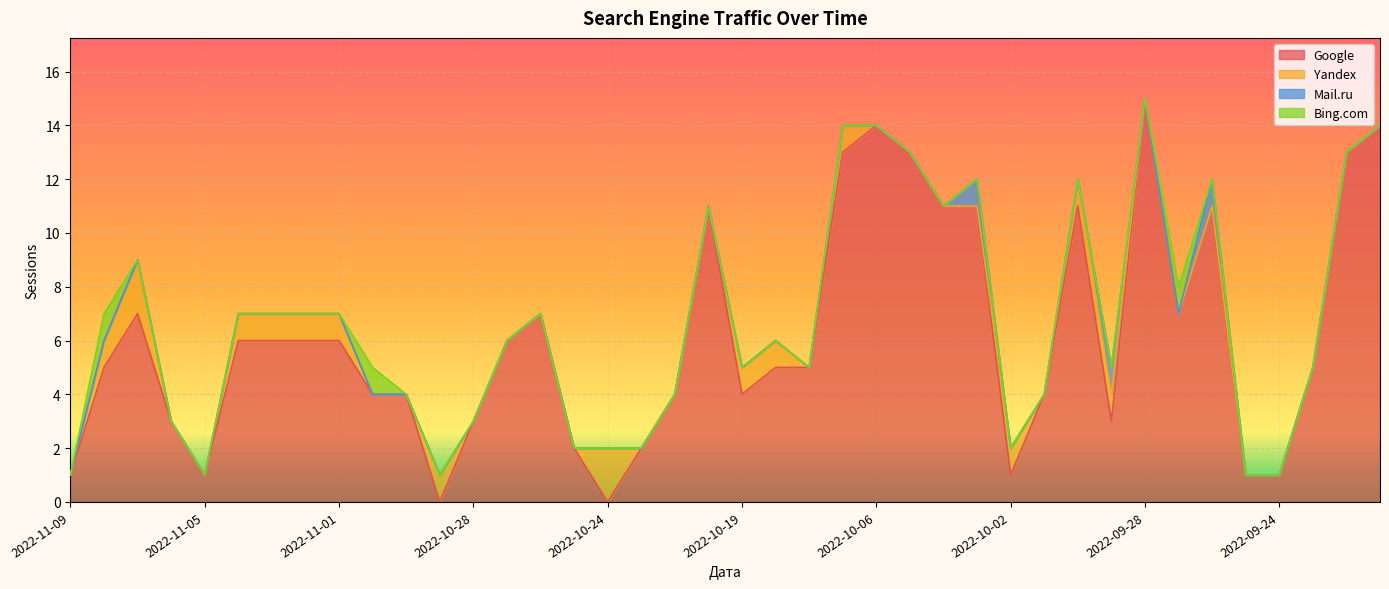

What is the difference between the highest and lowest values at 2022-09-29?

3